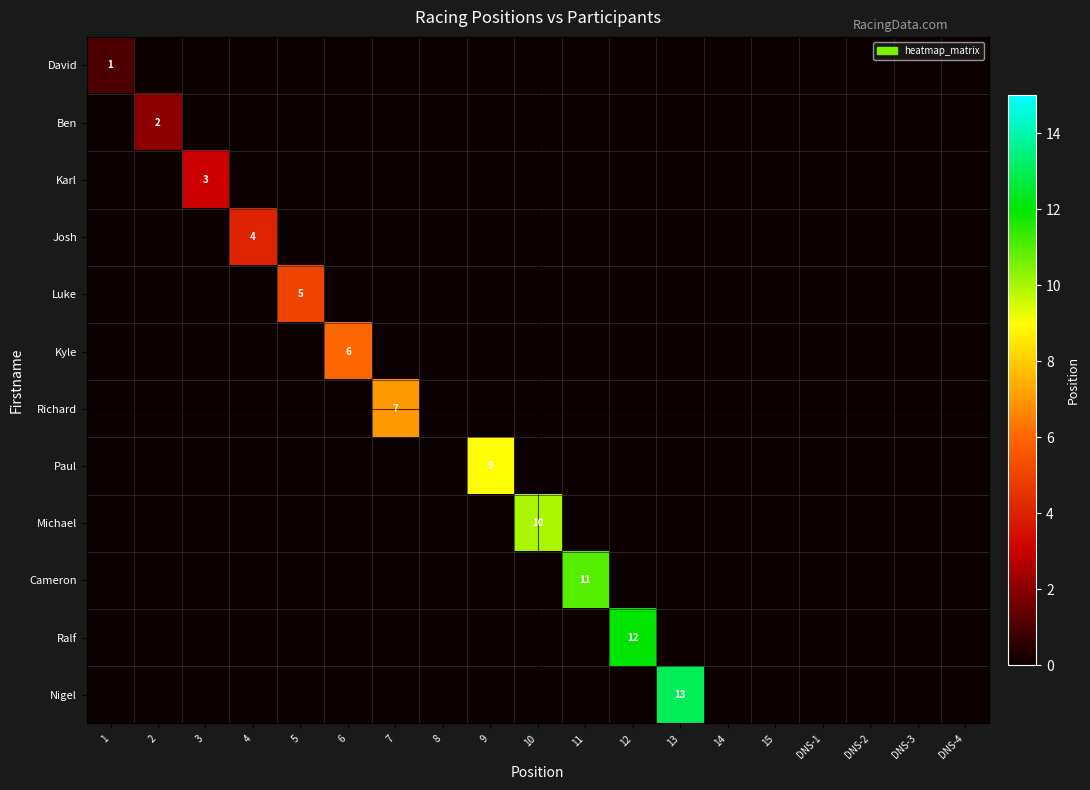

How many data points in Ben are above 0?

1